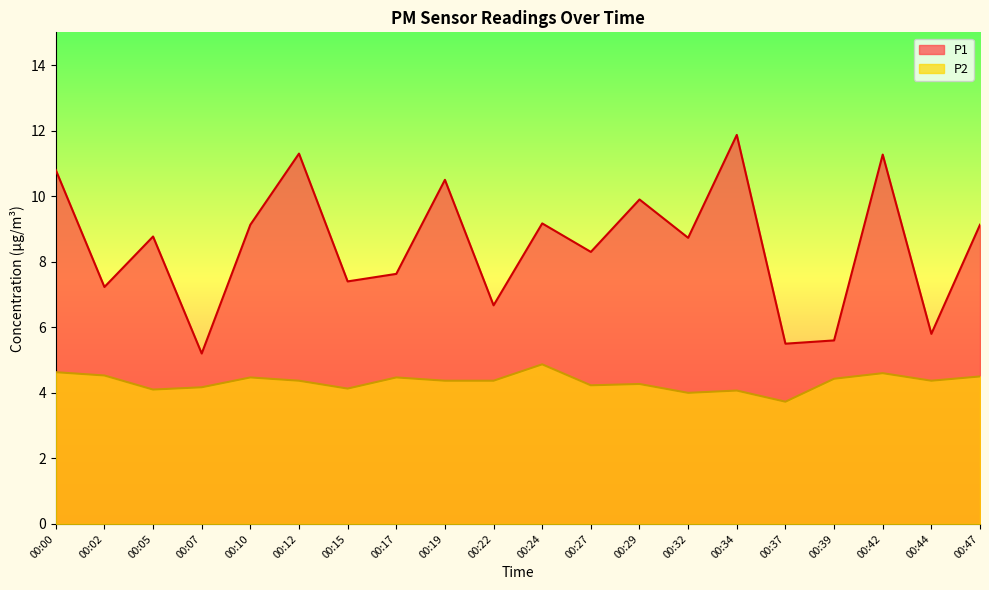

At which category is the sum across all series the highest?

00:34